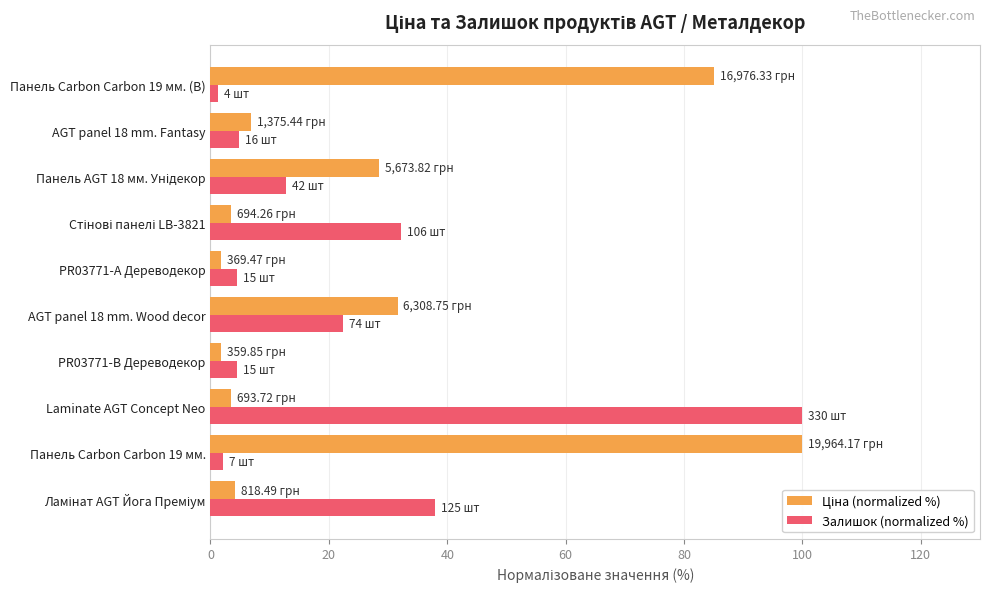

What is the average value of the Залишок (normalized %) series?

22.2